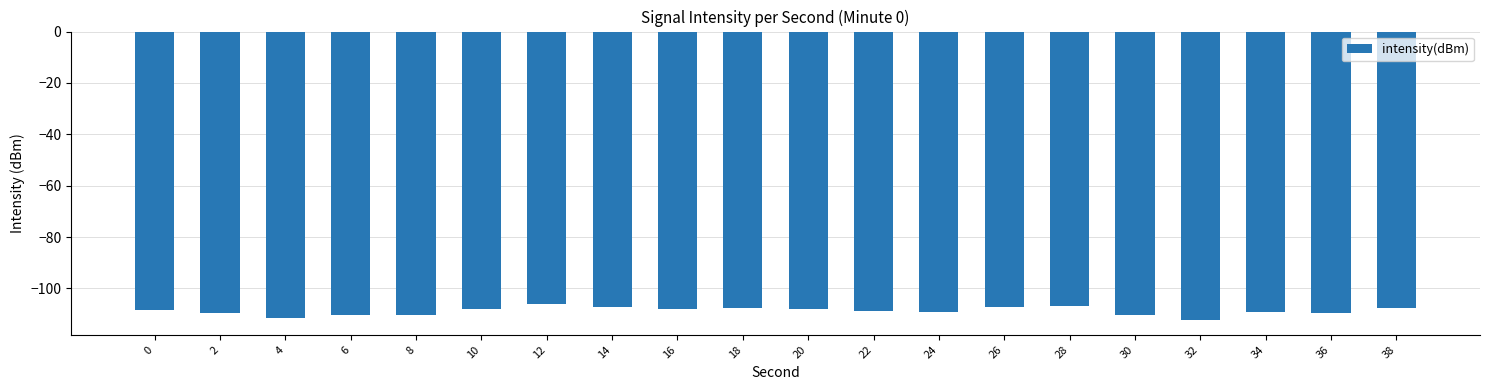

What is the sum of all values?

-2176.2